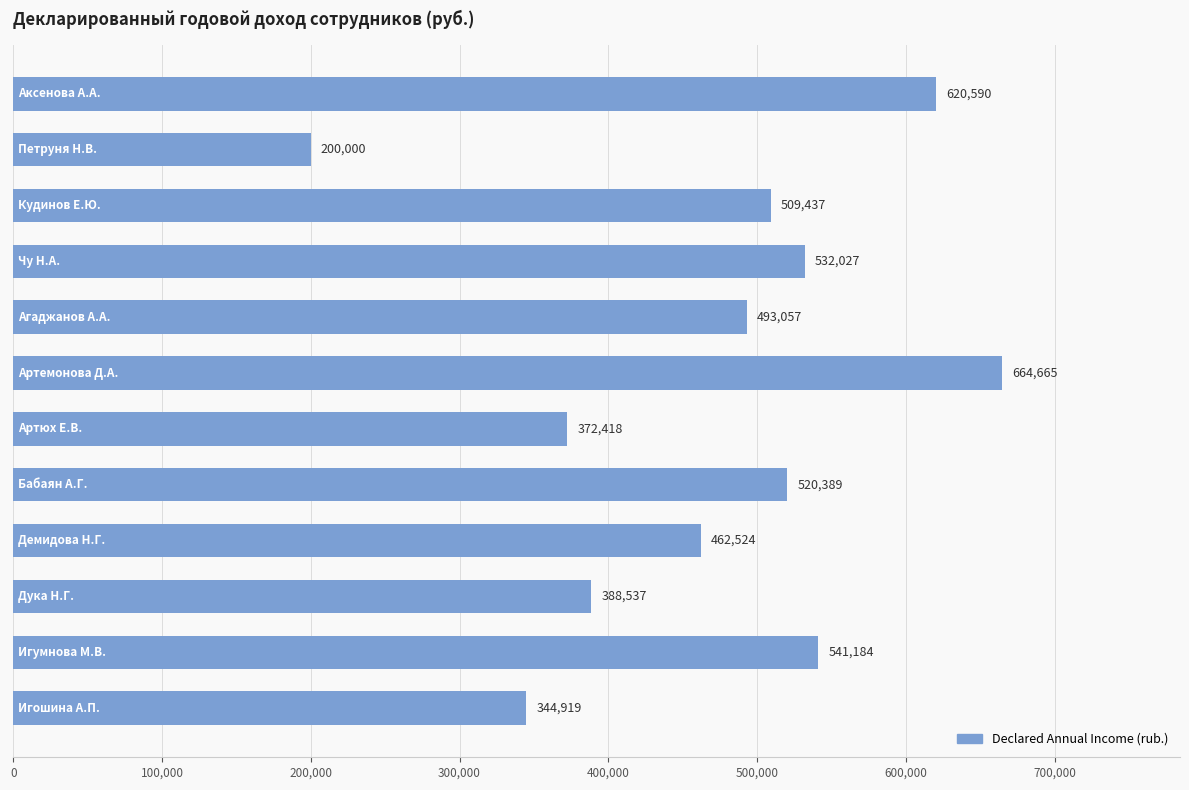

What is the minimum value shown in the chart?

200000